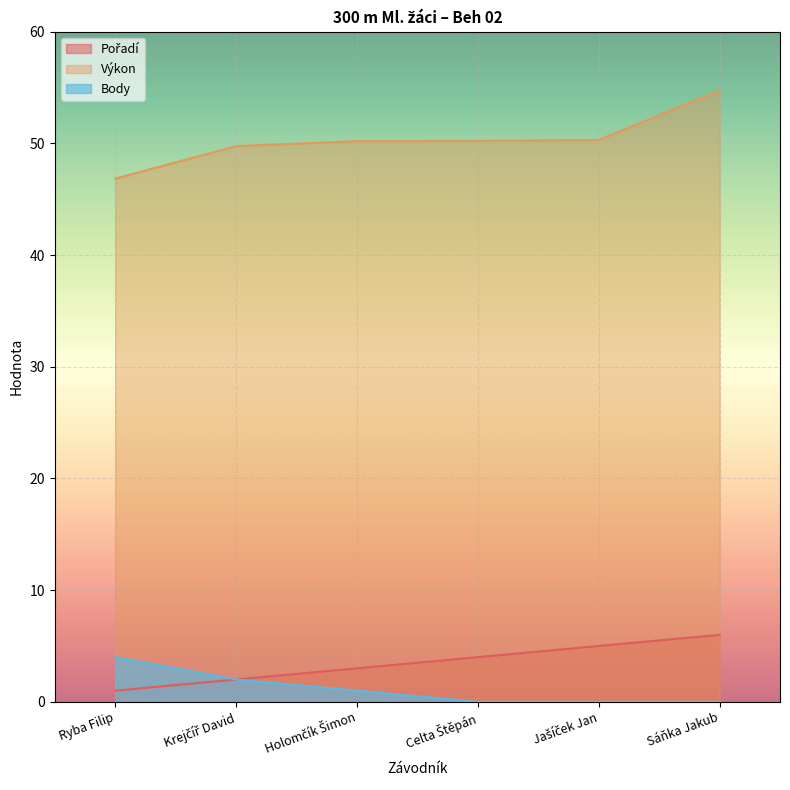

Which series changed the most between Krejčíř David and Celta Štěpán?

Pořadí